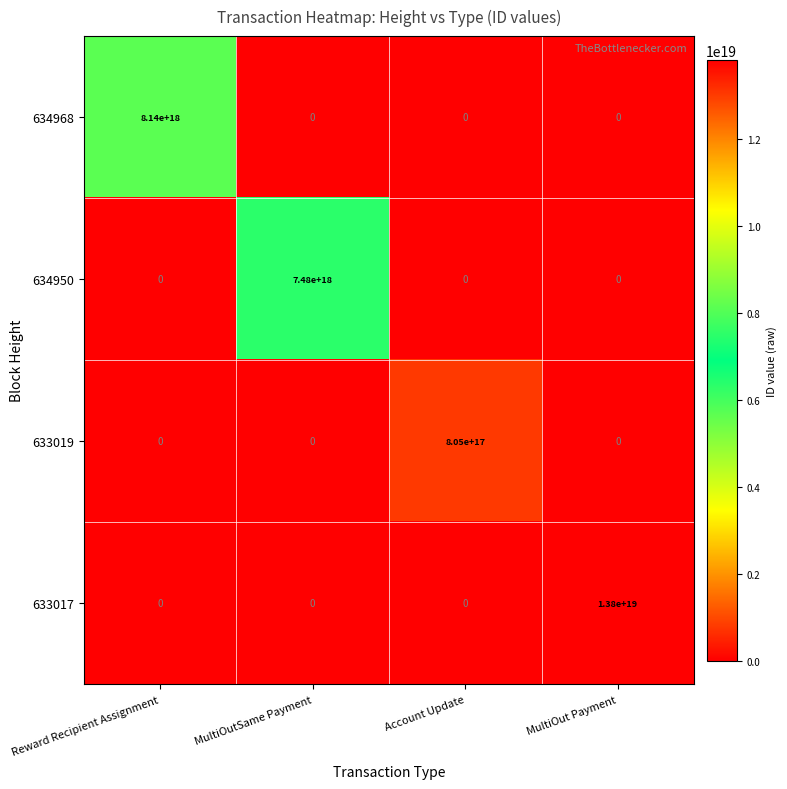

True or false: 633019 has a value of -554512626666613760 at MultiOut Payment.

False